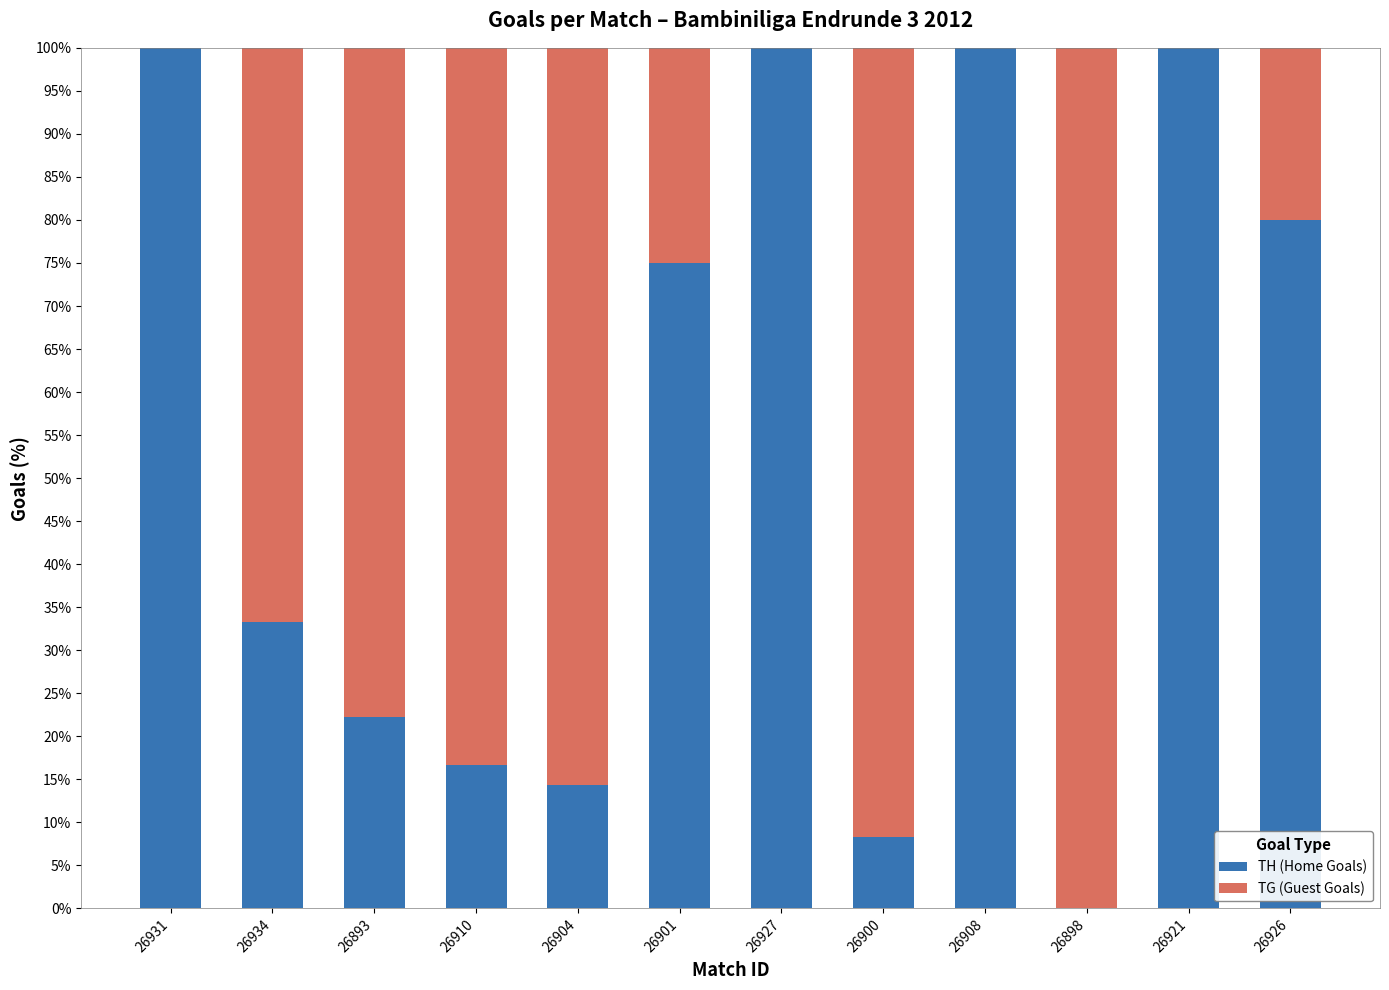

What are all the series names shown in the legend?

TH (Home Goals), TG (Guest Goals)